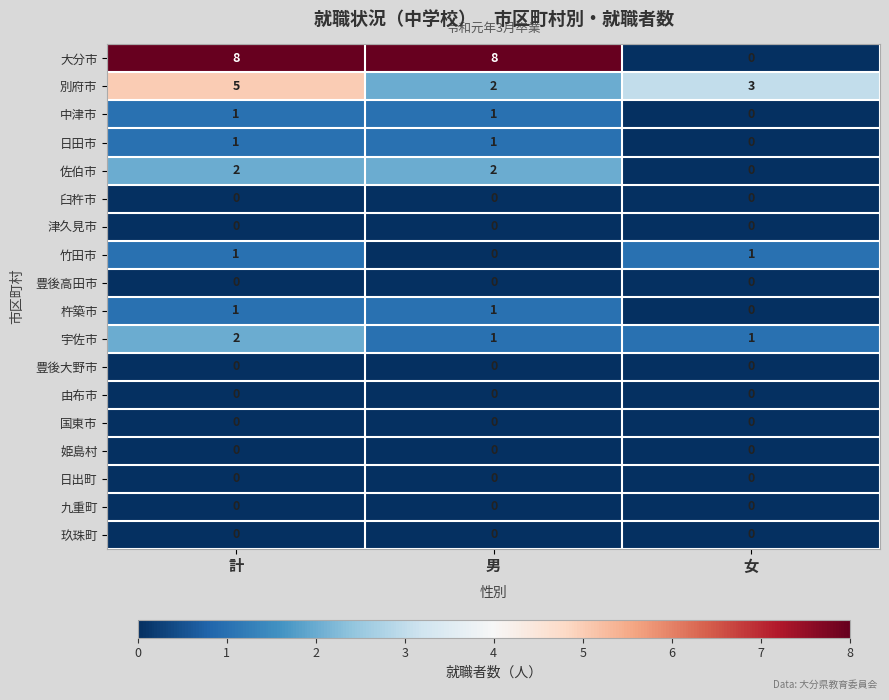

Where is 日田市 nearest to the value 0?

女